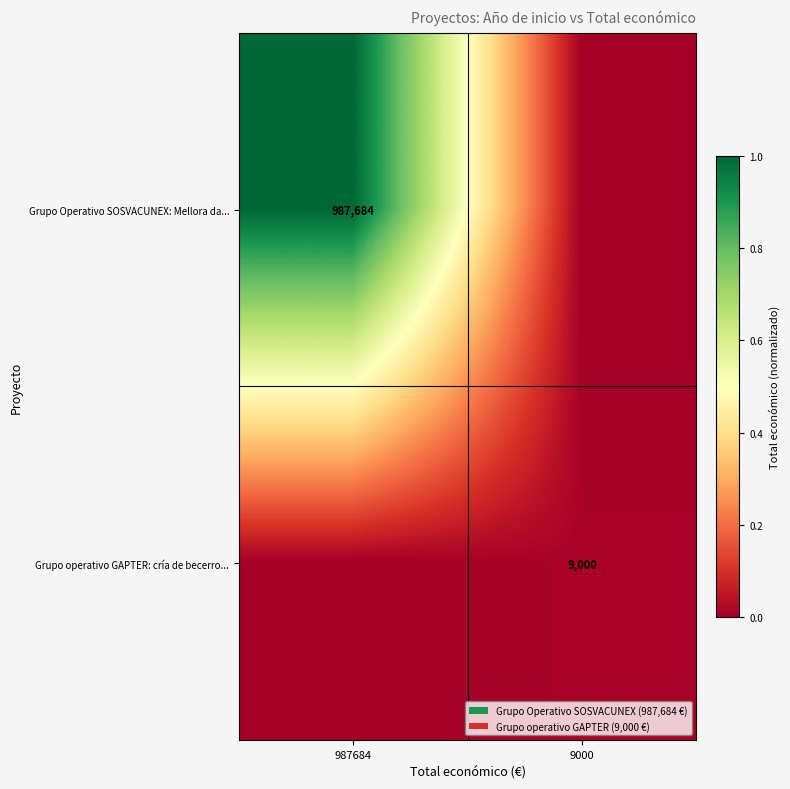

The value of Grupo Operativo SOSVACUNEX: Mellora da... at 987684 is 987684. True or false?

True